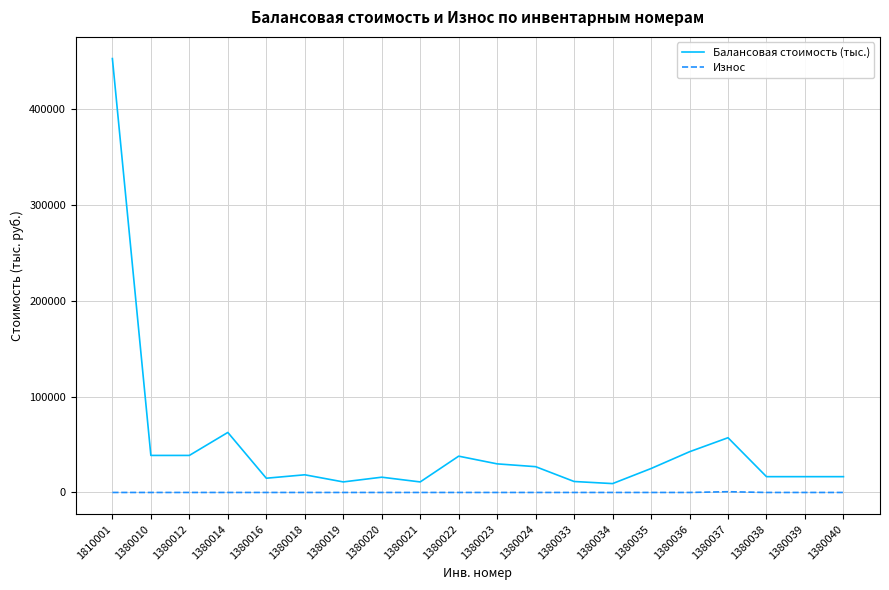

Which series has the largest range (max minus min)?

Балансовая стоимость (тыс.)